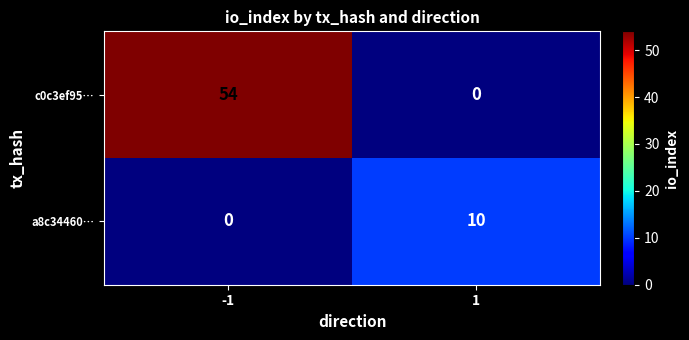

Is it true that c0c3ef95… equals 0 at 1?

True